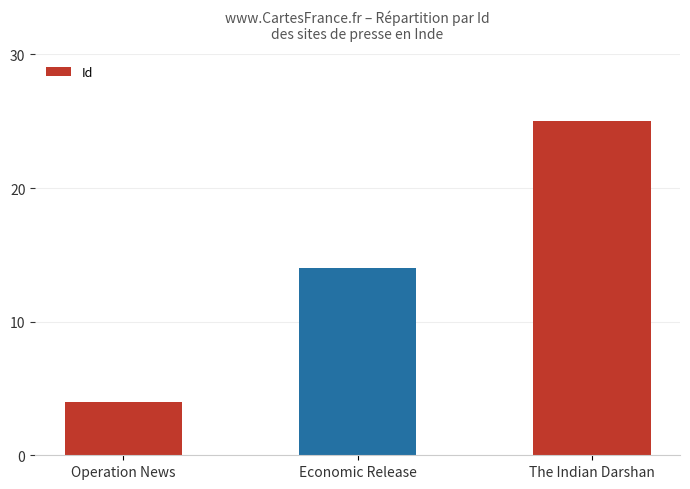

Reading right to left, what are all the values shown in this chart?

The Indian Darshan=25	Economic Release=14	Operation News=4